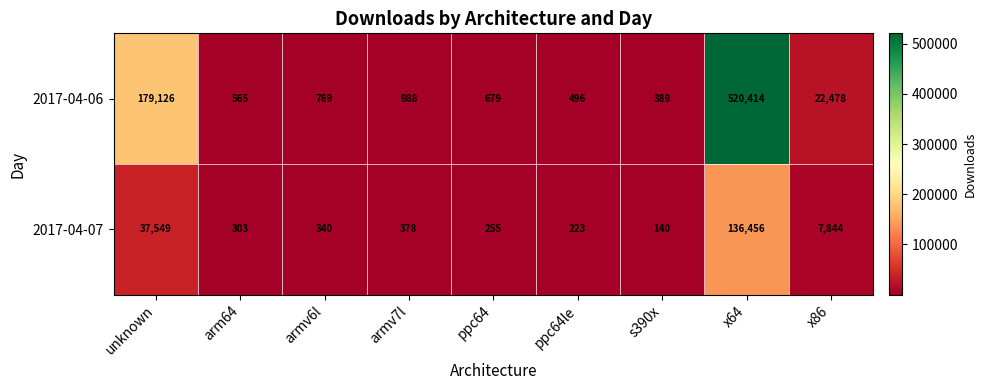

At how many categories does at least one series exceed 293825?

1